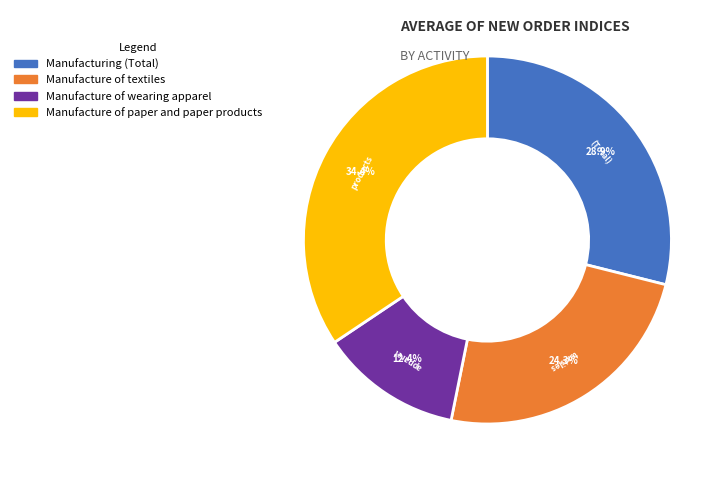

Which category has the biggest portion of the pie?

Manufacture of paper and paper products